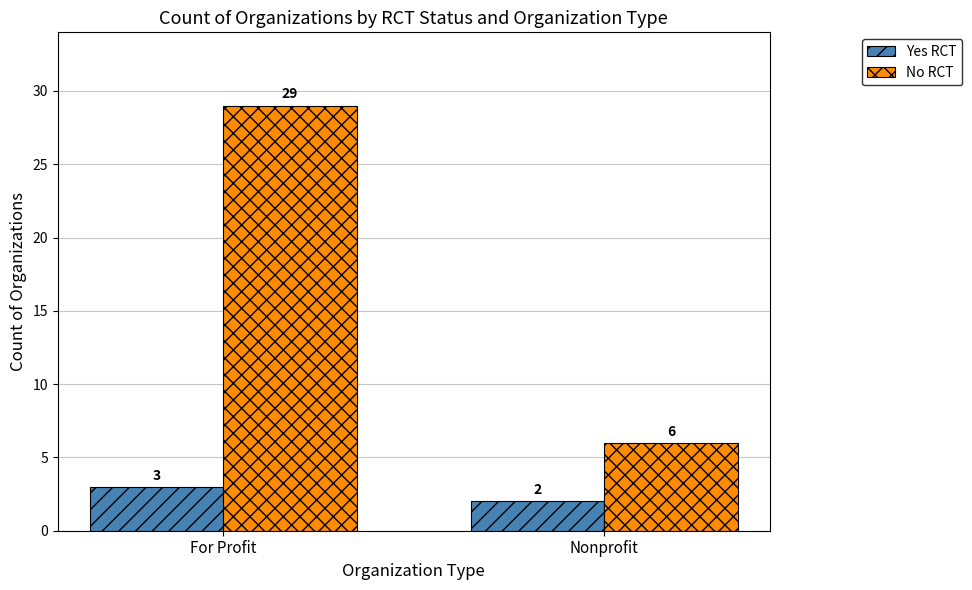

What is the total value across all series at For Profit?

32